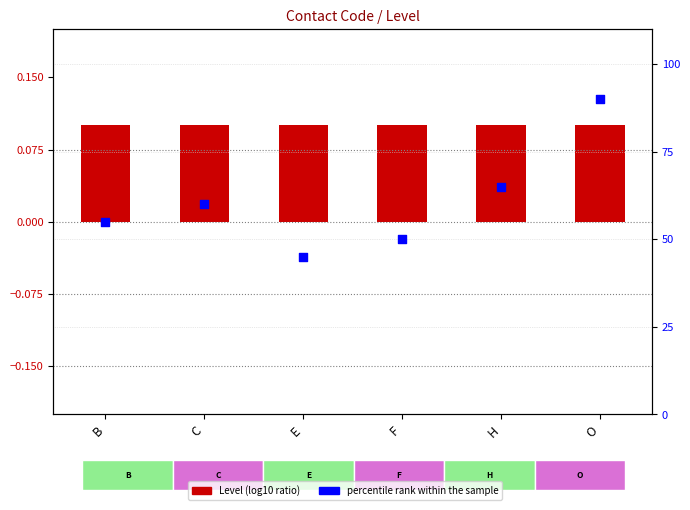

At which category is the sum across all series the highest?

O